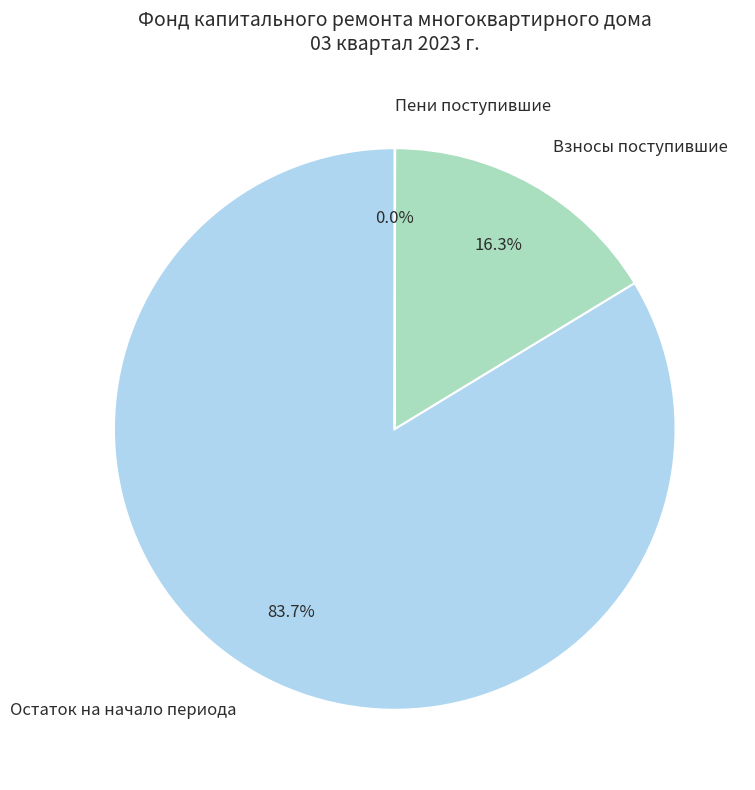

Does any single category account for the majority?

Yes